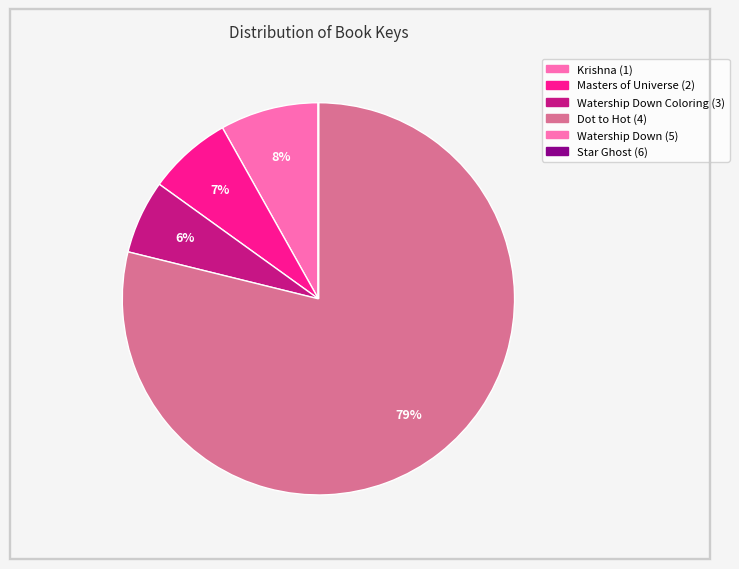

Which category has the biggest portion of the pie?

Dot to Hot (4)